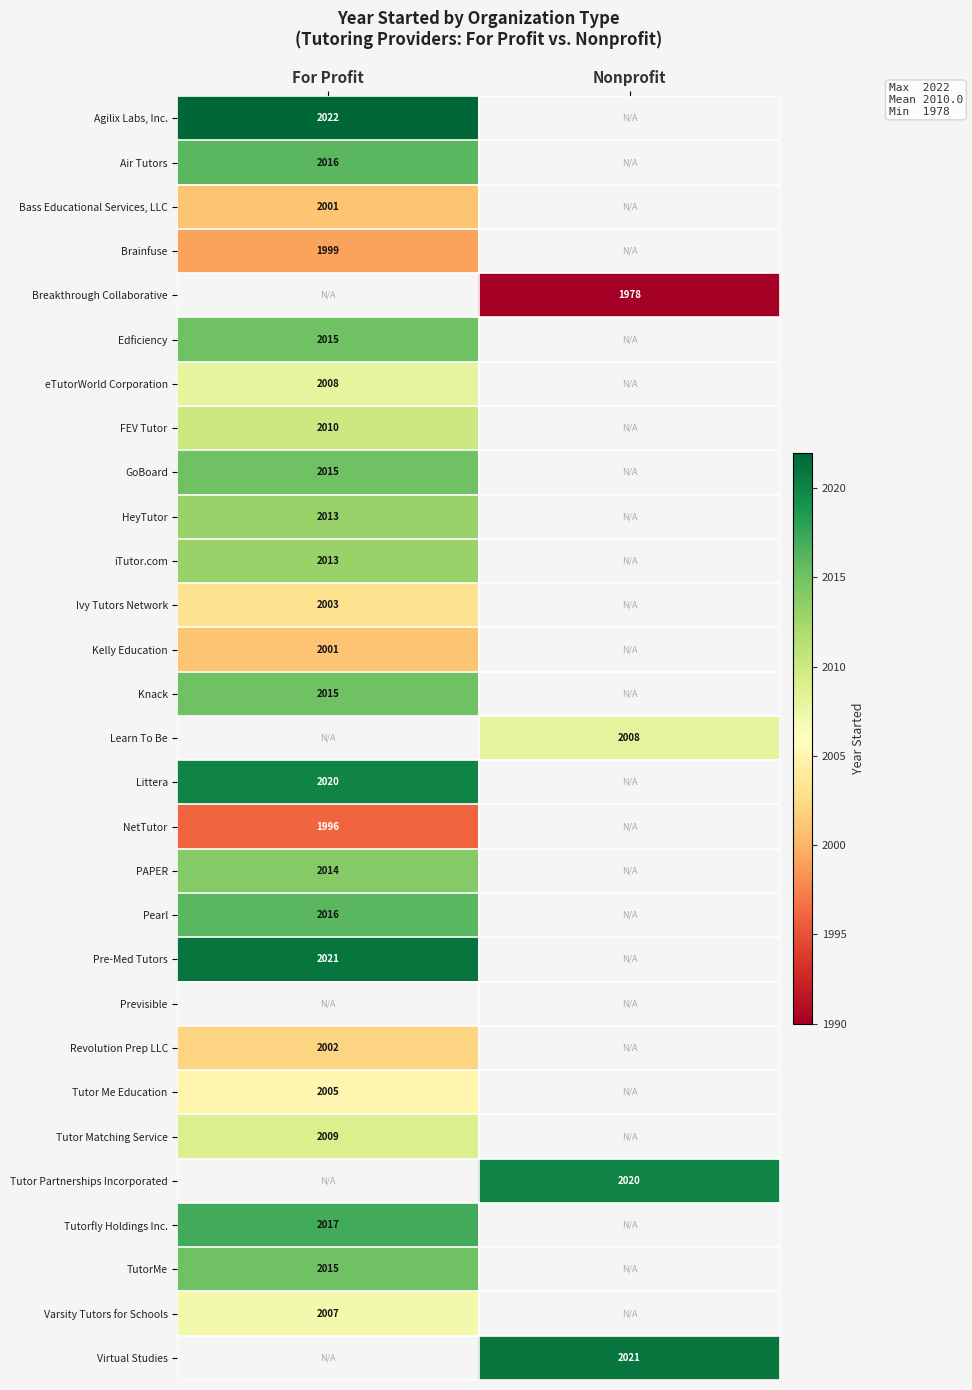

The value of Brainfuse at For Profit is 1999. True or false?

True